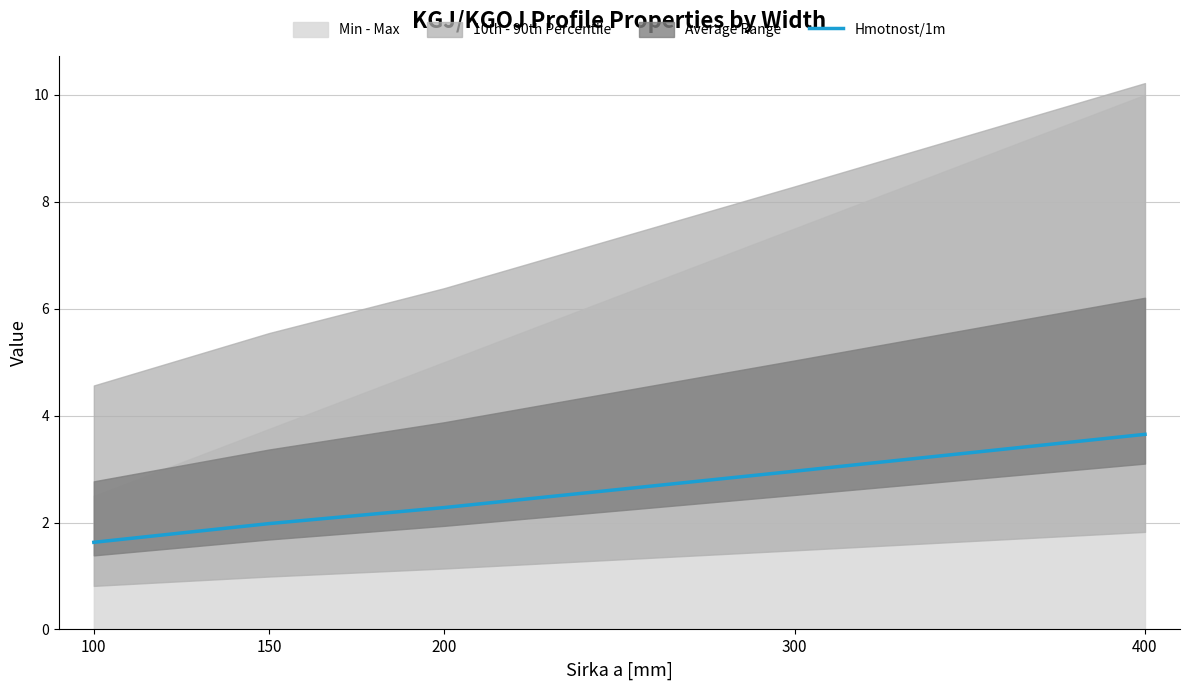

List the labels in order of value, largest first.

400, 300, 200, 150, 100